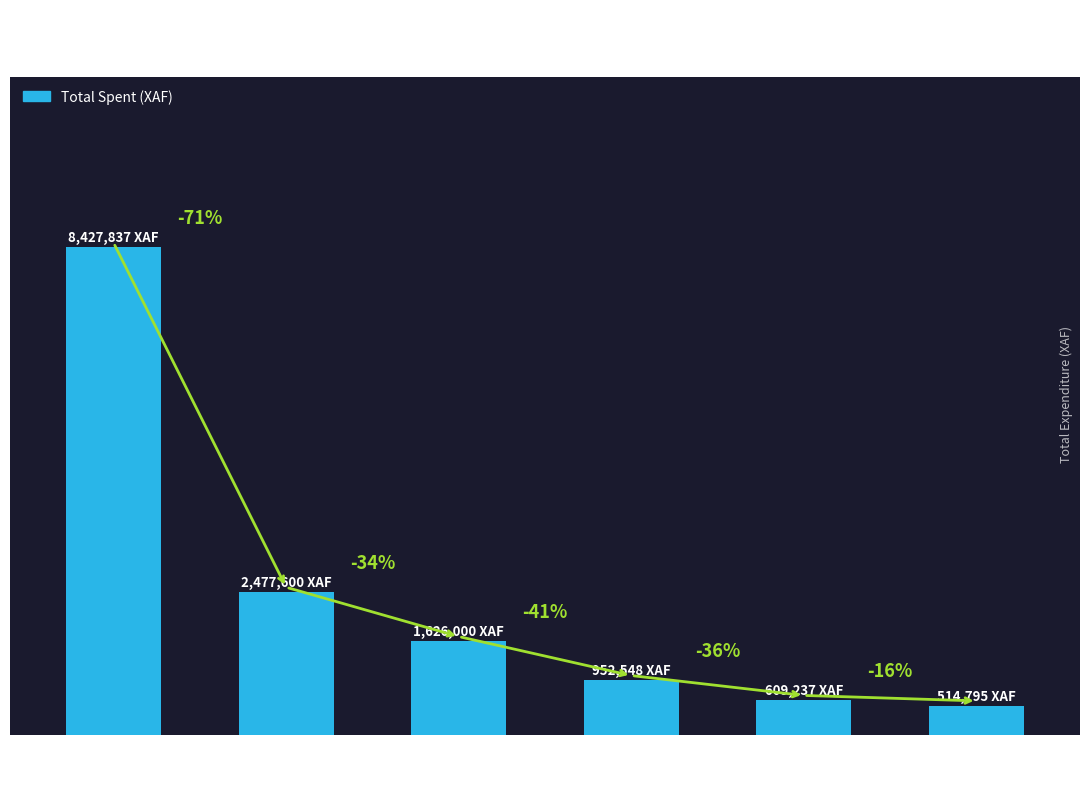

Does the chart contain any negative values?

No